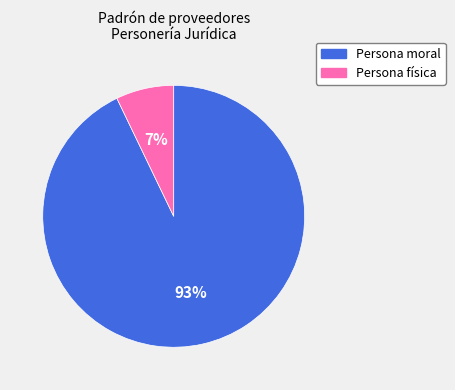

What percentage is the Persona moral slice, to the nearest percent?

93%